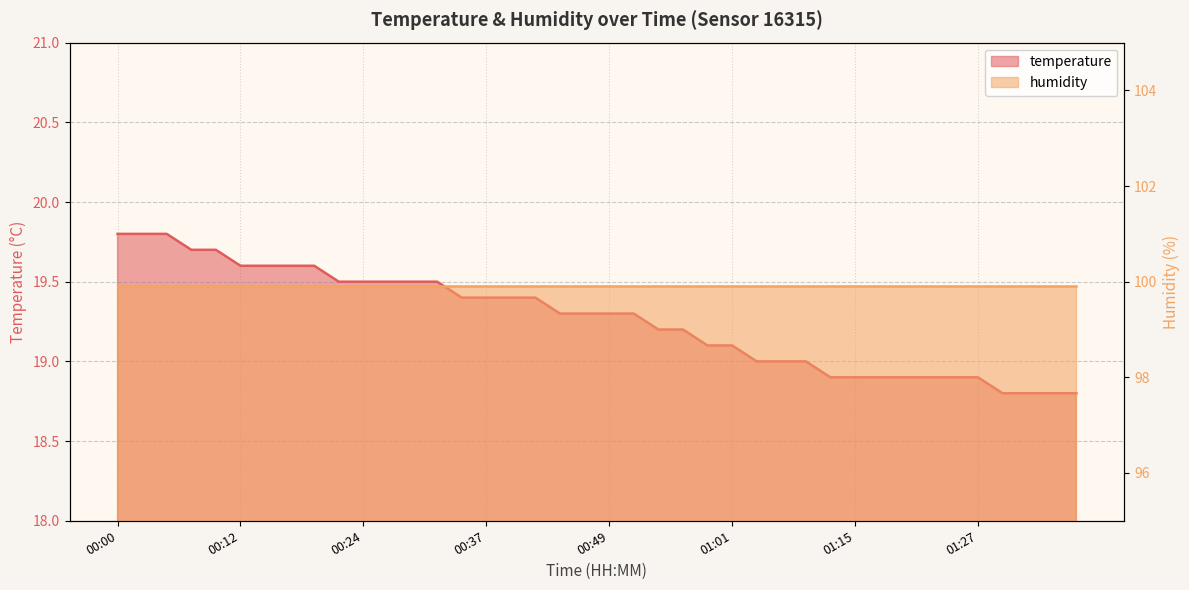

At which category does the chart reach its peak across all series?

00:00